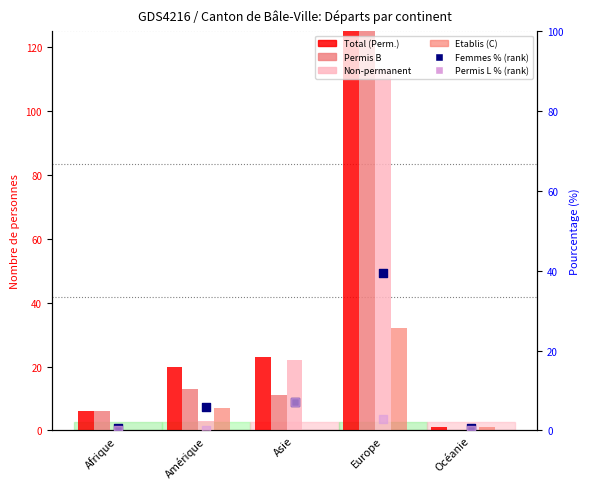

Which series has the largest total across all categories?

Total (Perm.)